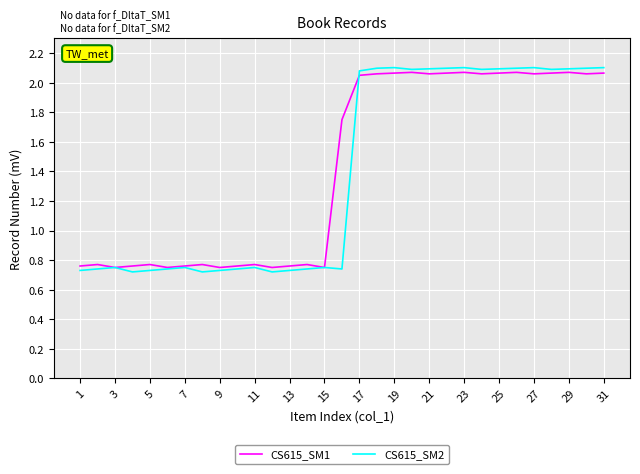

How many interior local valleys does the CS615_SM2 series have?

7